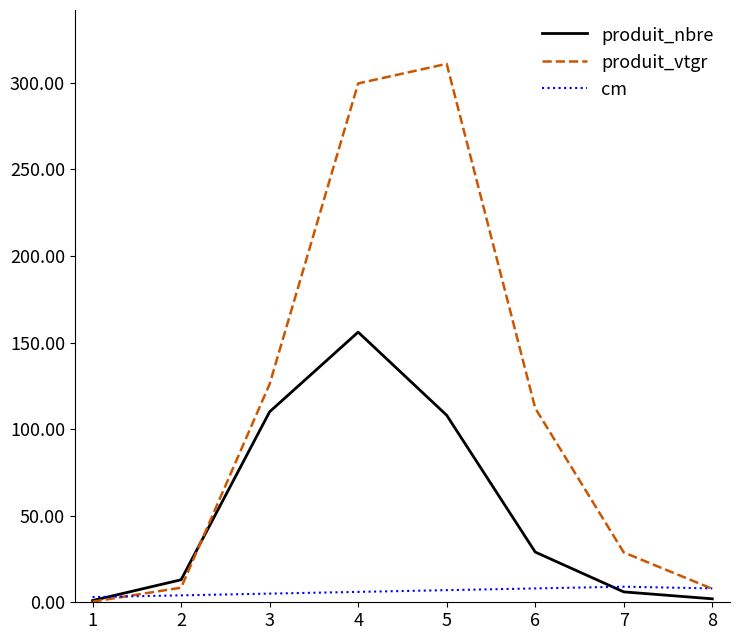

What is the average value of the produit_vtgr series?

111.7